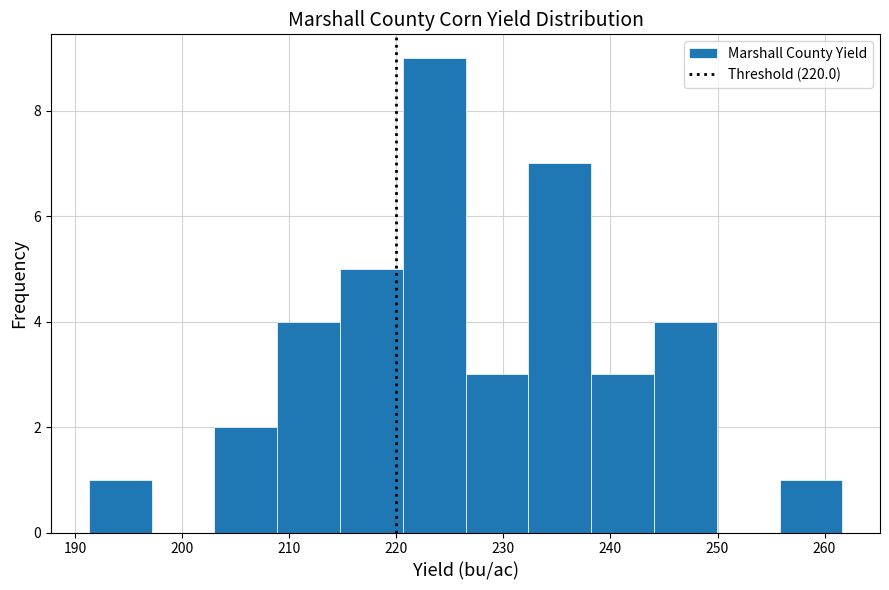

Reading left to right, transcribe this chart: for each bar, give the range it covers on the x-axis and its height. Neither the bar edges nor the heights are printed on the chart, so give them approximately, as read against the axes.

191 to 197: 1
197 to 203: 0
203 to 209: 2
209 to 215: 4
215 to 221: 5
221 to 226: 9
226 to 232: 3
232 to 238: 7
238 to 244: 3
244 to 250: 4
250 to 256: 0
256 to 262: 1